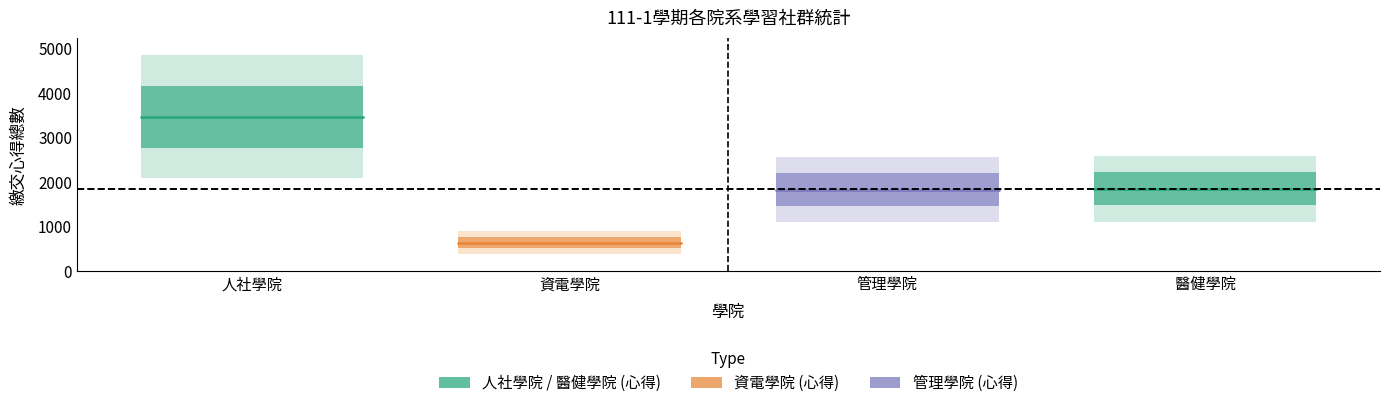

The 人社學院 series shows 3471 at 人社學院. True or false?

True